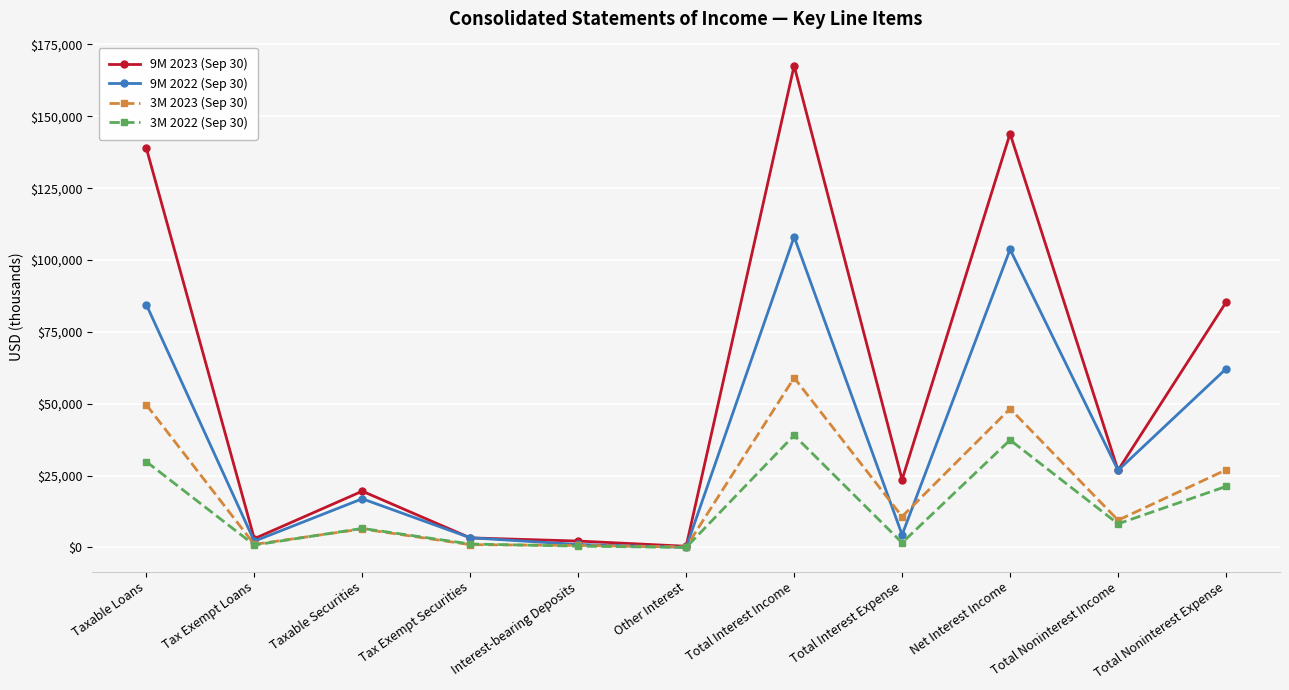

True or false: 3M 2023 (Sep 30) has a value of 26891 at Net Interest Income.

False